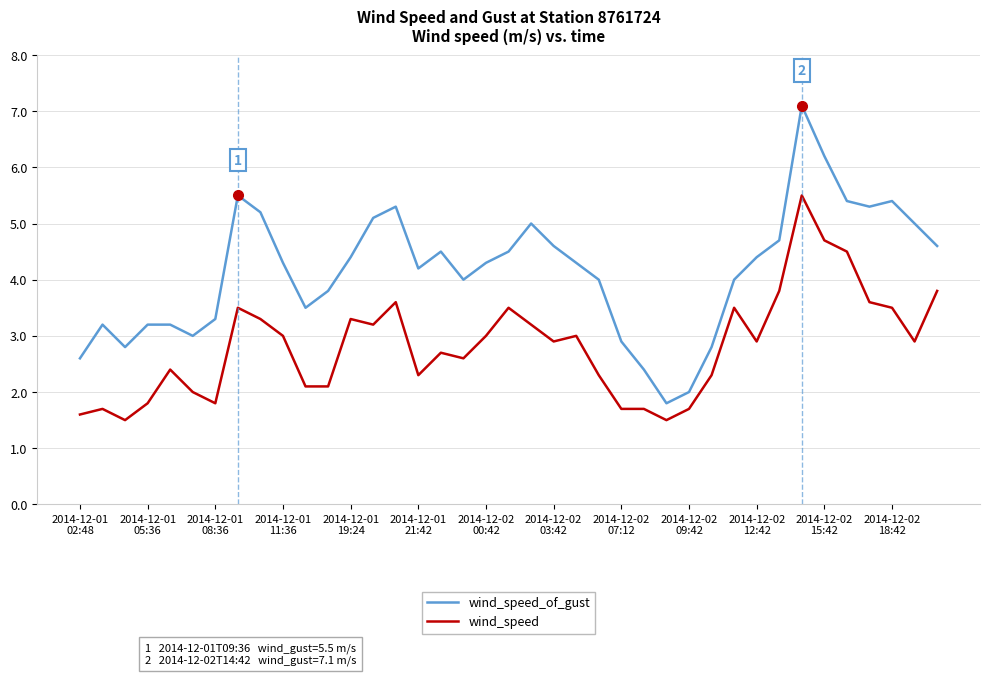

What is the difference between the maximum and minimum values in the wind_speed_of_gust series?

5.3